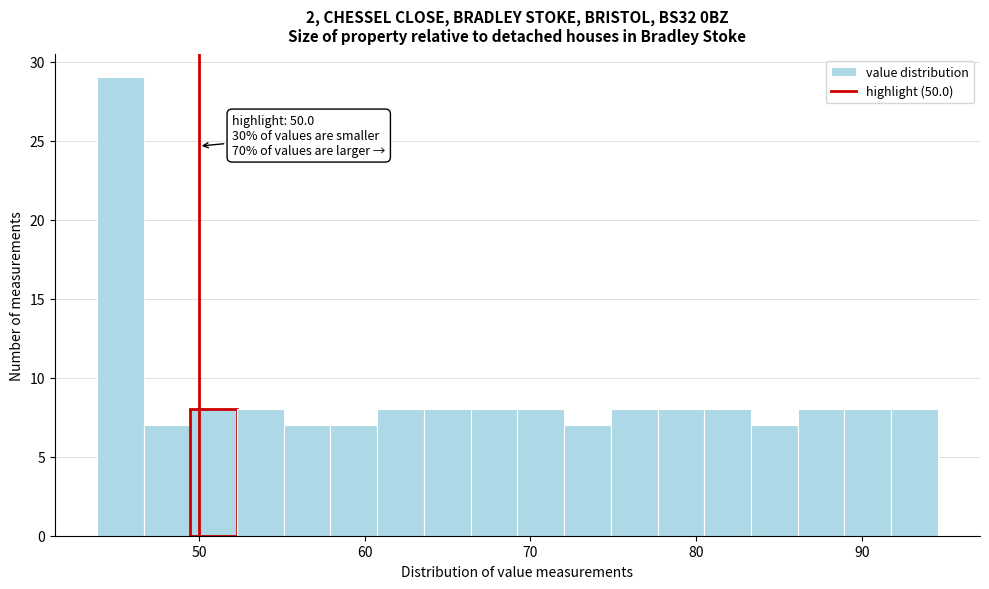

Around what value on the x-axis is the tallest bar? Give the approximate position of its centre, as read against the axis.

45